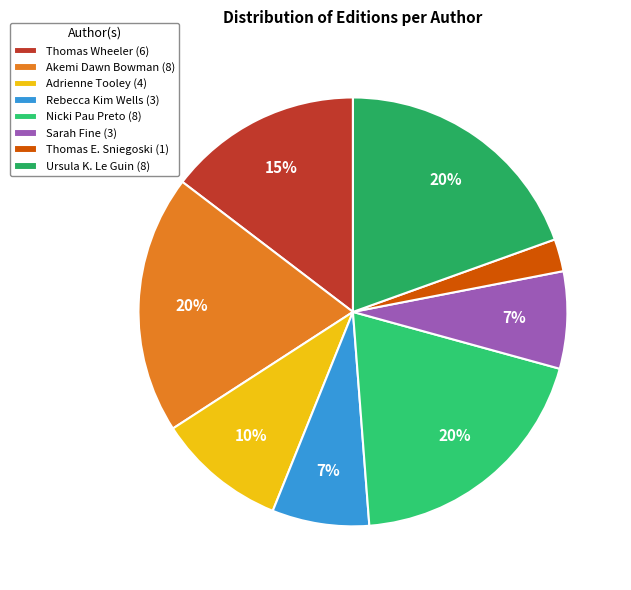

Count the number of slices in the pie.

8